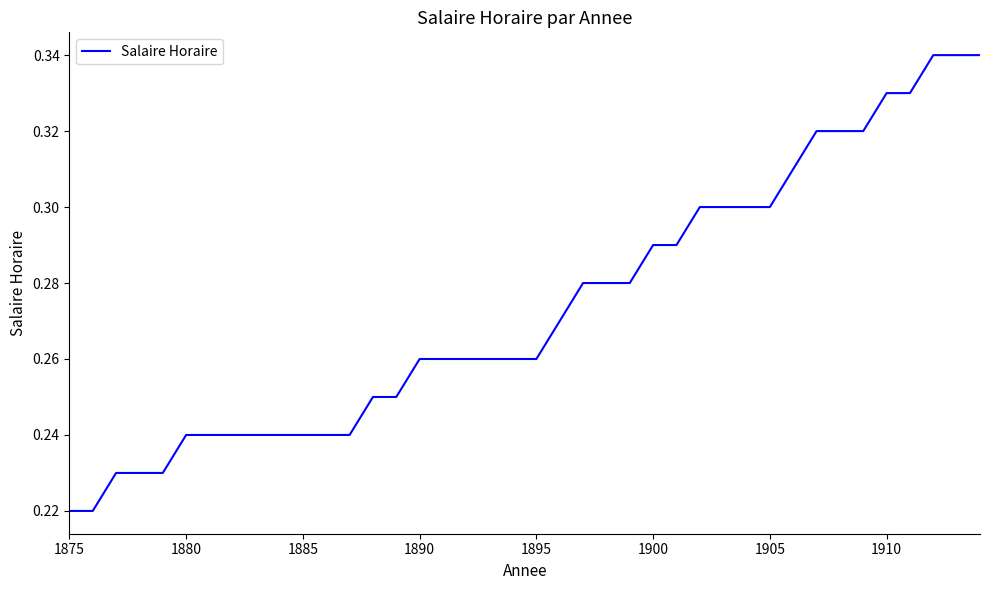

What is the average value?

0.3